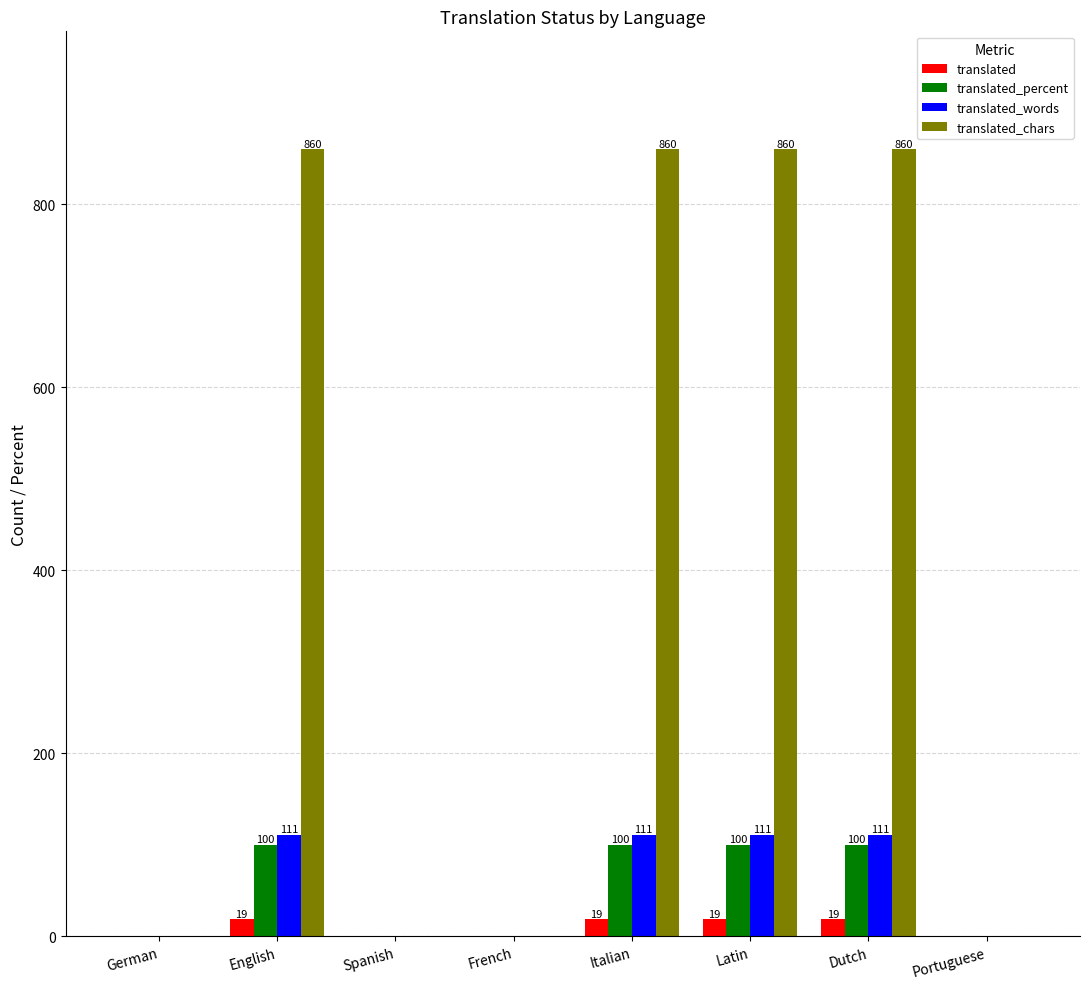

What is the sum of all translated_words values?

444